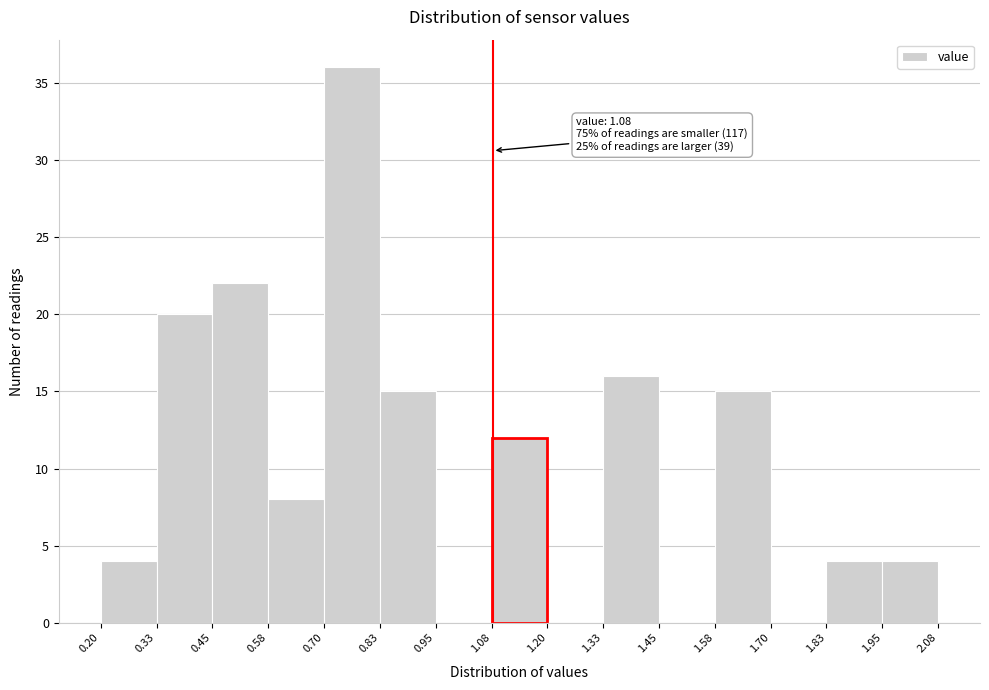

Which range on the x-axis has the tallest bar?

0.70 to 0.83